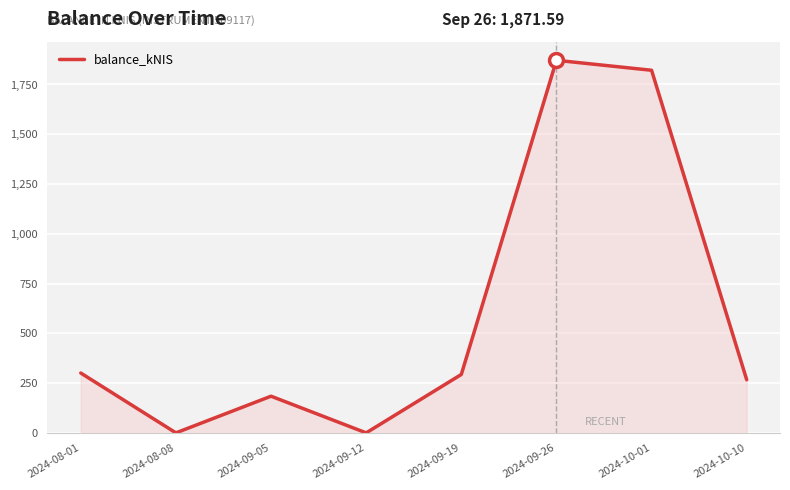

What is the average value?

592.3